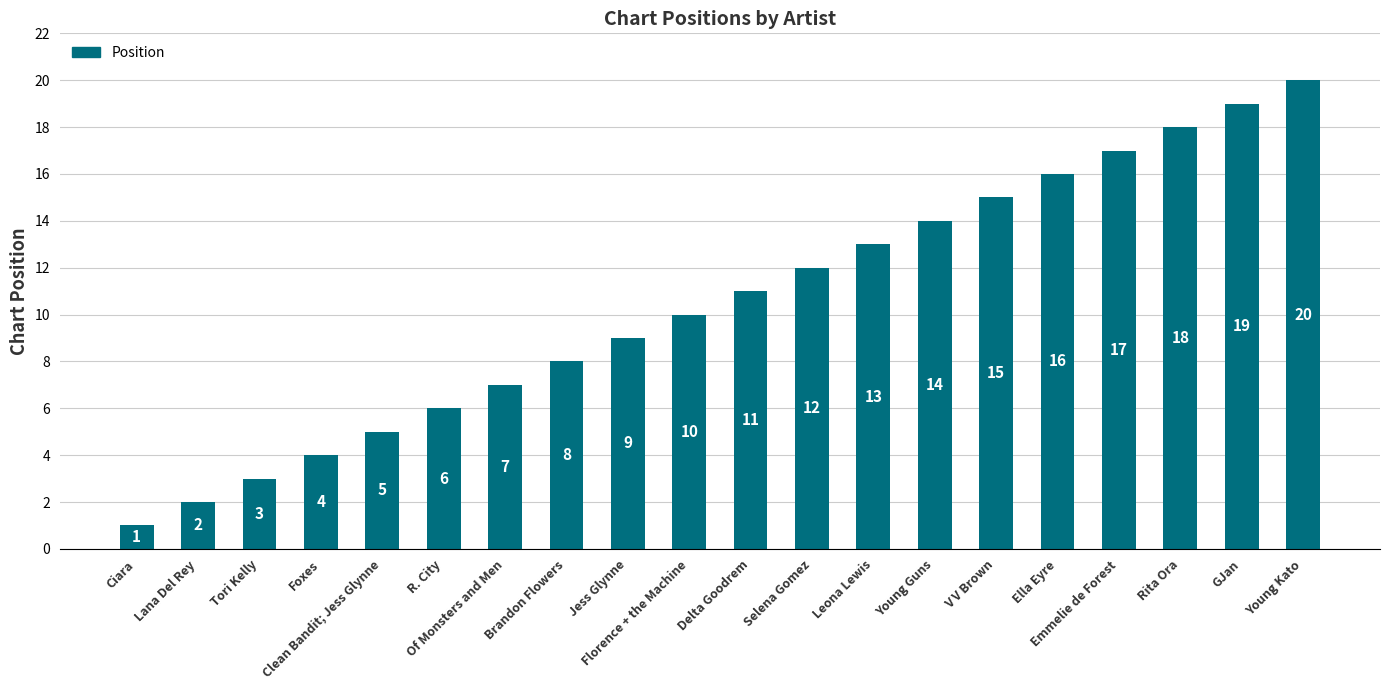

What is the value of the 14th bar from the left?

14